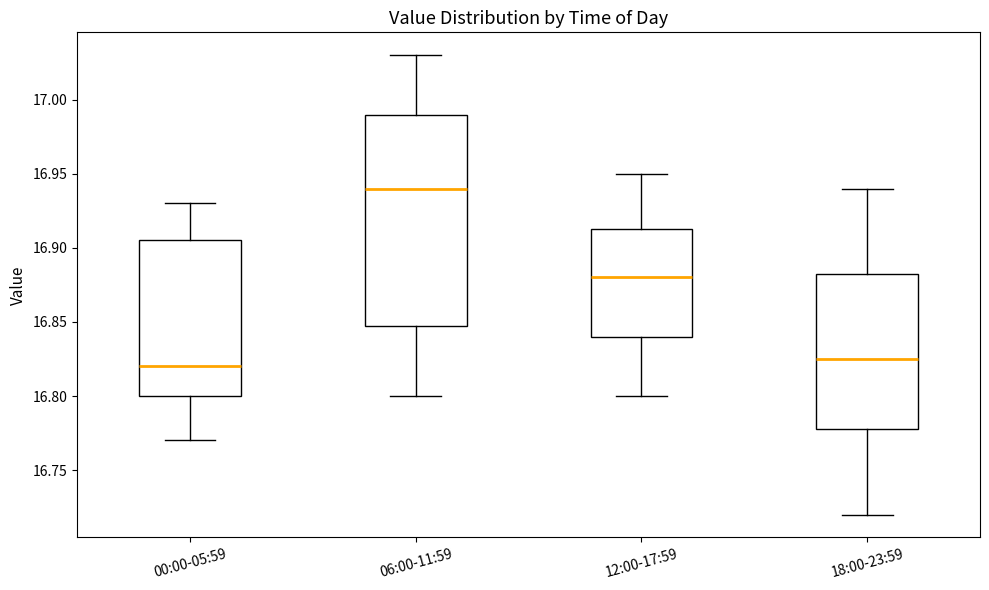

Reading left to right, read every box against the y-axis: the position of its median line, the range the box covers, and the ends of its whiskers. The values are not printed on the chart, so give them approximately, as read against the axis.

00:00-05:59: median 16.820, box 16.800 to 16.905, whiskers 16.770 to 16.930
06:00-11:59: median 16.940, box 16.850 to 16.990, whiskers 16.800 to 17.030
12:00-17:59: median 16.880, box 16.840 to 16.915, whiskers 16.800 to 16.950
18:00-23:59: median 16.825, box 16.780 to 16.885, whiskers 16.720 to 16.940